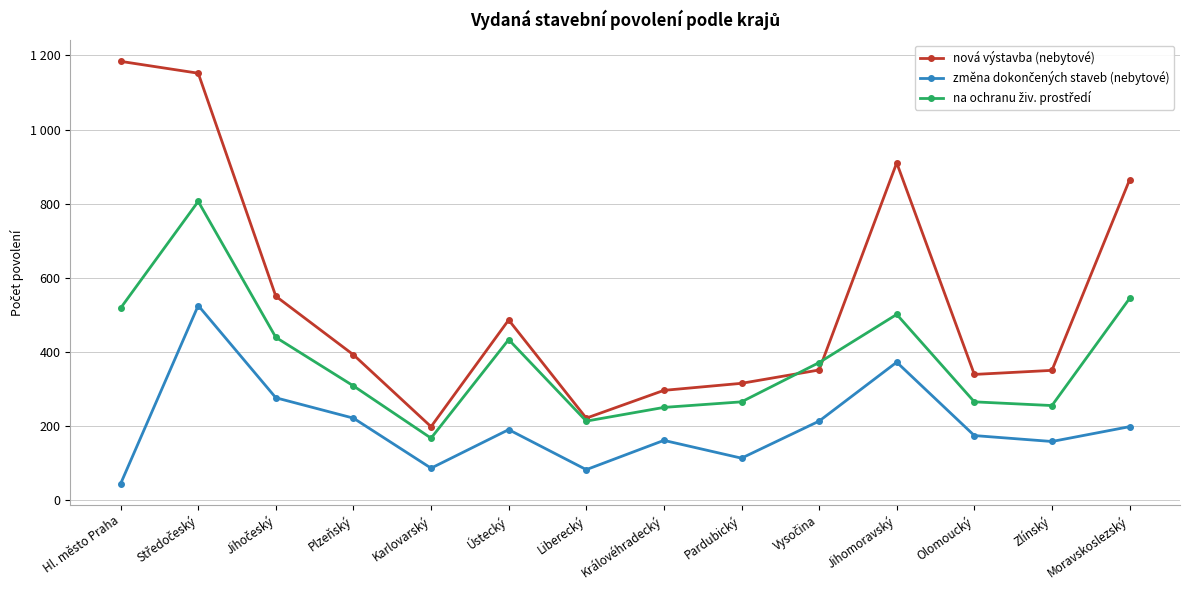

The na ochranu živ. prostředí series shows 213 at Liberecký. True or false?

True